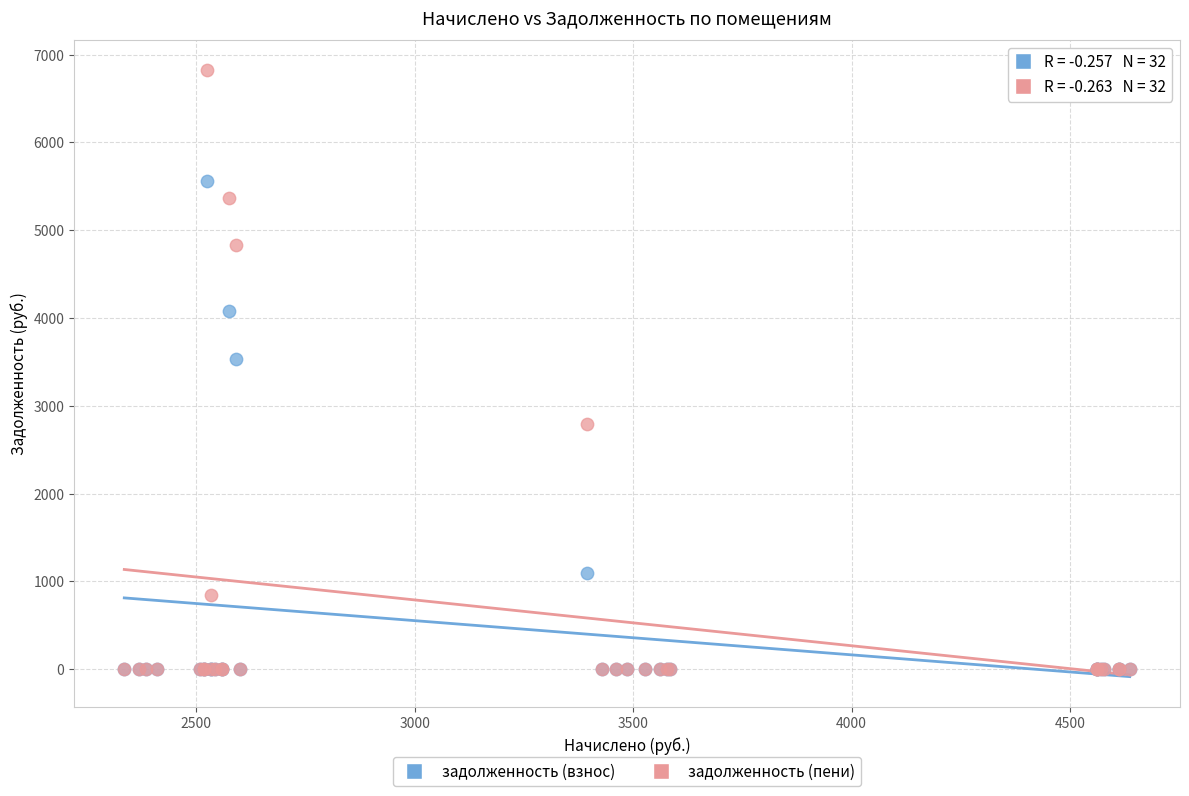

In the задолженность (пени) series, what Y value is closest to 3409?

2794.8